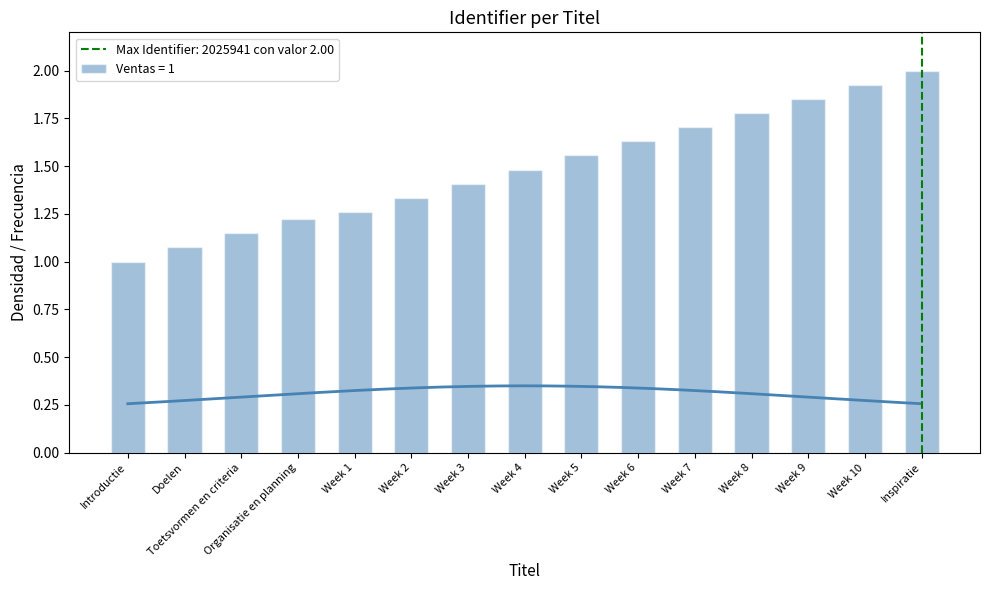

Reading right to left, transcribe all the data shown in this chart.

Inspiratie=2.0	Week 10=1.9	Week 9=1.9	Week 8=1.8	Week 7=1.7	Week 6=1.6	Week 5=1.6	Week 4=1.5	Week 3=1.4	Week 2=1.3	Week 1=1.3	Organisatie en planning=1.2	Toetsvormen en criteria=1.1	Doelen=1.1	Introductie=1.0